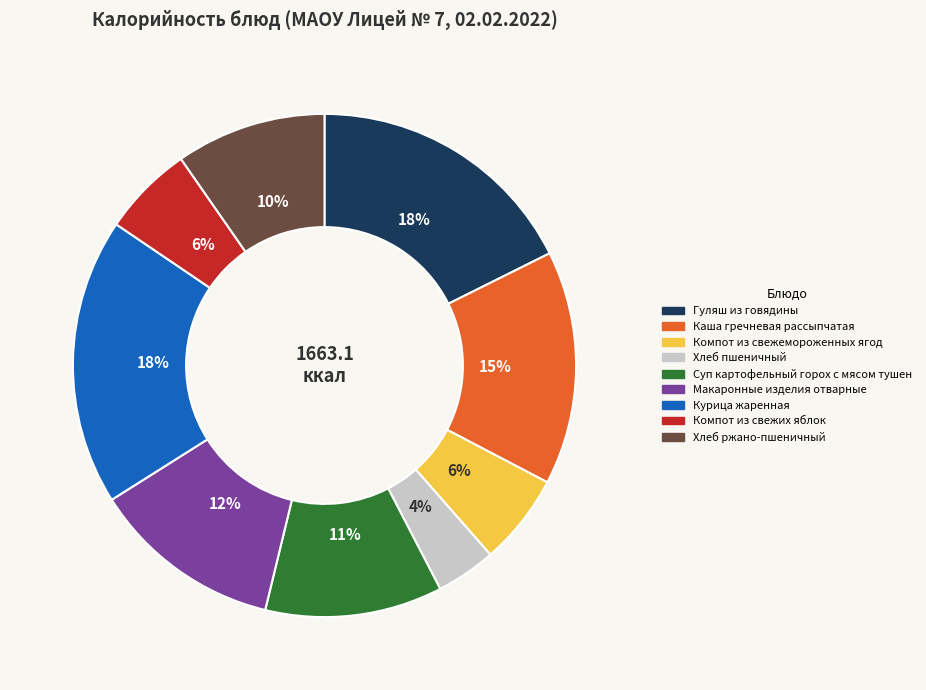

To the nearest percent, what portion does Компот из свежих яблок represent?

6%